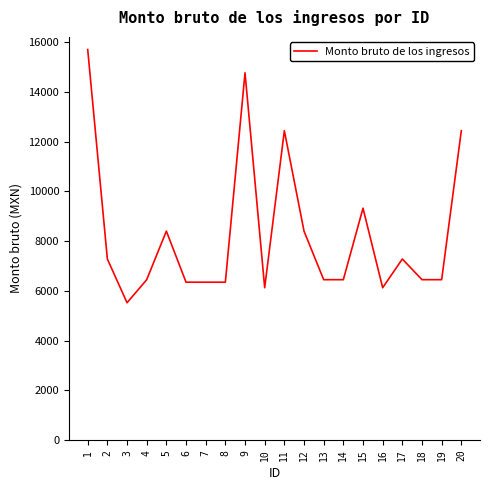

What is the approximate value at 1, to the nearest 10?

15710